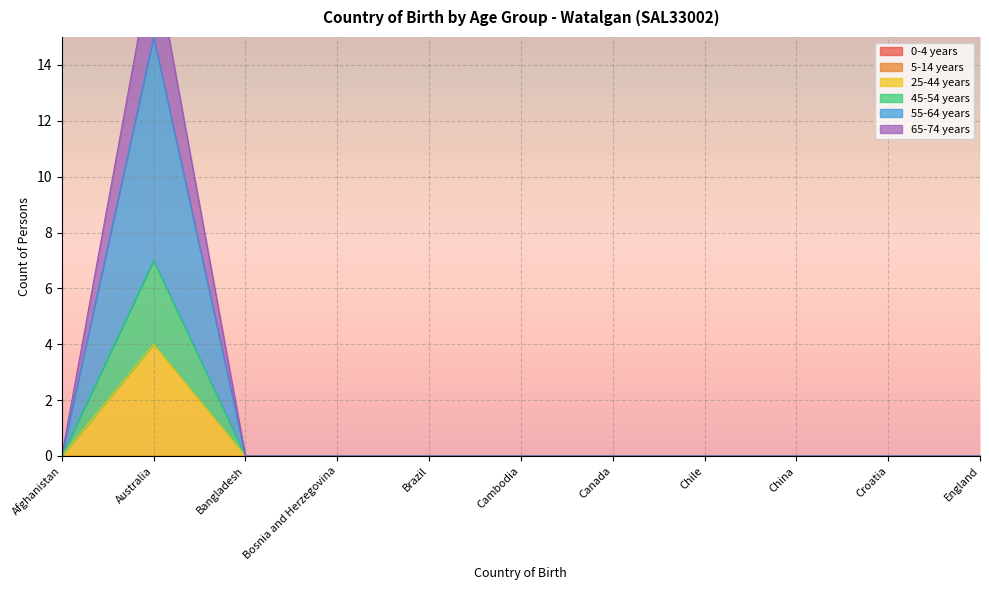

At which category does 25-44 years reach its first local peak?

Australia